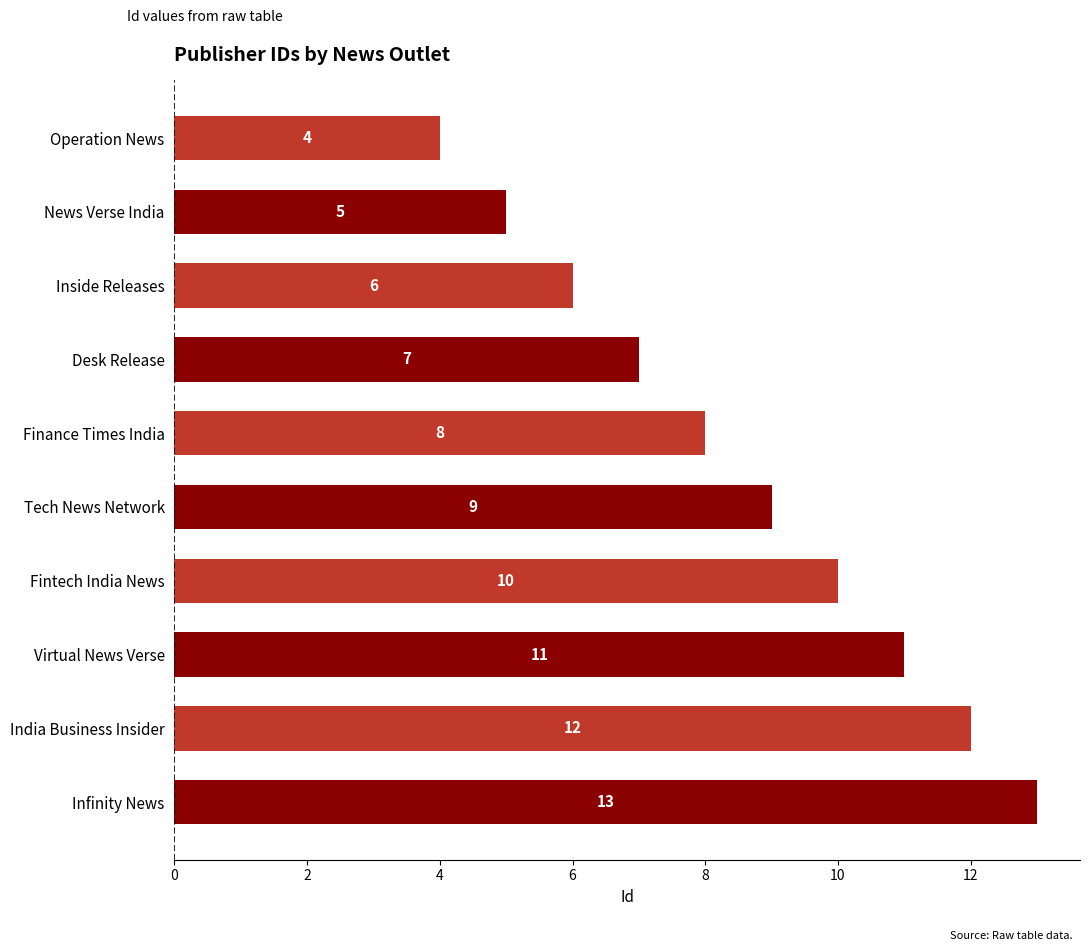

Reading top to bottom, transcribe all the data shown in this chart.

Operation News=4	News Verse India=5	Inside Releases=6	Desk Release=7	Finance Times India=8	Tech News Network=9	Fintech India News=10	Virtual News Verse=11	India Business Insider=12	Infinity News=13